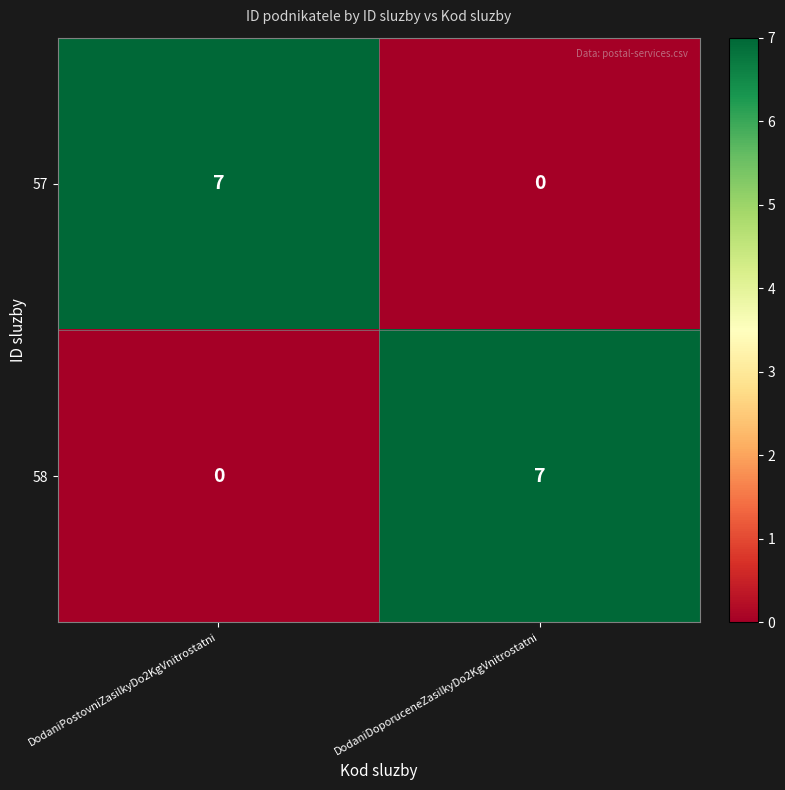

What is the sum of all 57 values?

7